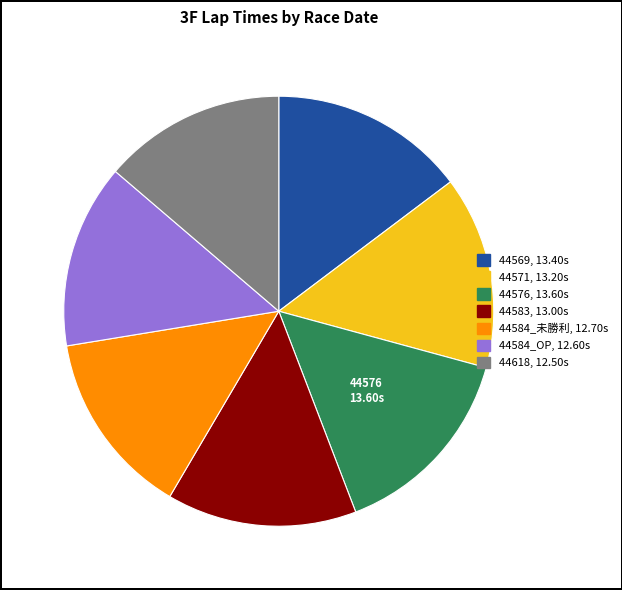

How many segments does this pie chart have?

7